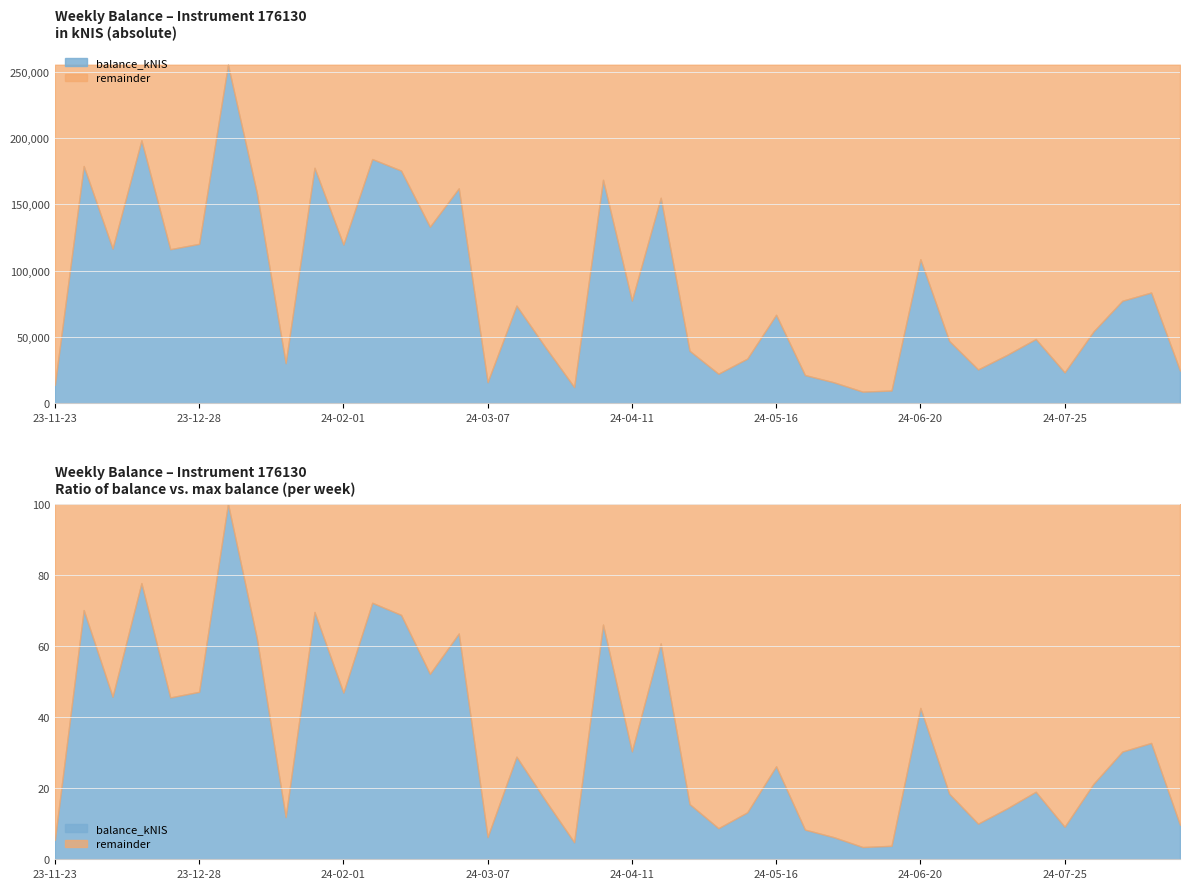

Rank the categories by value from highest to lowest.

2024-01-04, 2023-12-14, 2024-02-08, 2023-11-30, 2024-01-25, 2024-02-15, 2024-04-04, 2024-02-29, 2024-01-11, 2024-04-18, 2024-02-22, 2023-12-28, 2024-02-01, 2023-12-07, 2023-12-21, 2024-06-20, 2024-08-15, 2024-04-11, 2024-08-08, 2024-03-14, 2024-05-16, 2024-08-01, 2024-07-18, 2024-06-27, 2024-03-21, 2024-04-25, 2024-07-11, 2024-05-09, 2024-01-18, 2024-07-04, 2024-08-22, 2024-07-25, 2024-05-02, 2024-05-23, 2024-03-07, 2024-05-30, 2023-11-23, 2024-03-28, 2024-06-13, 2024-06-06